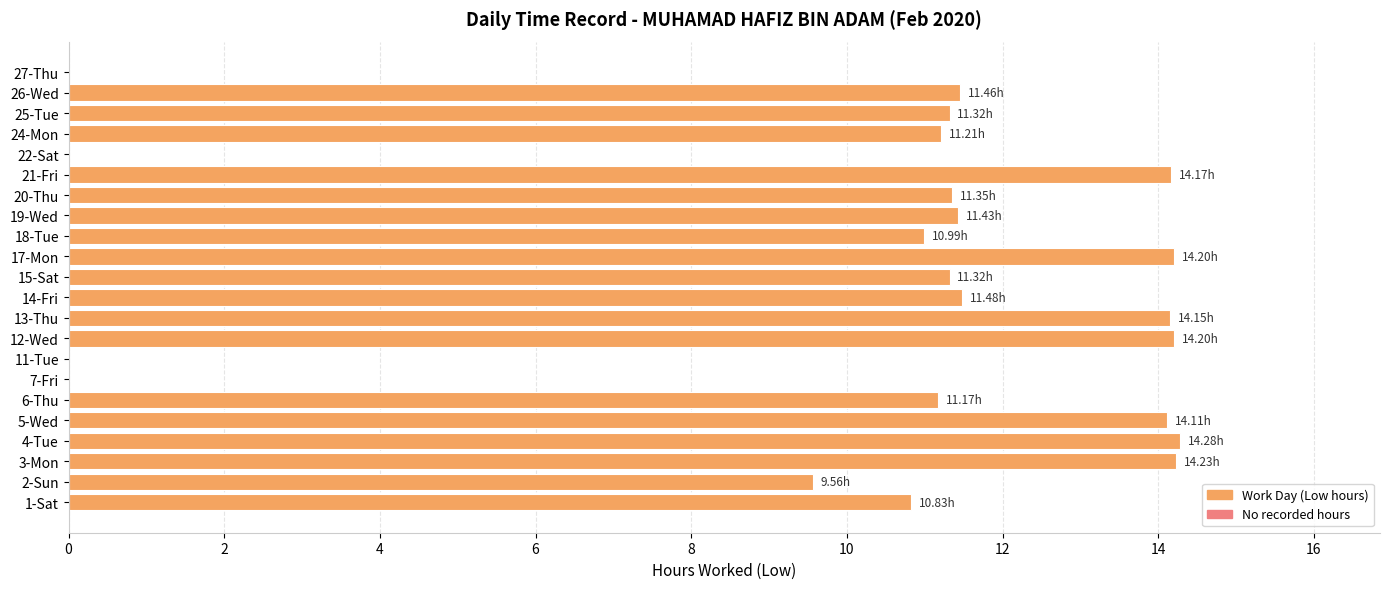

What is the sum of the values at 1-Sat and 17-Mon?

25.0